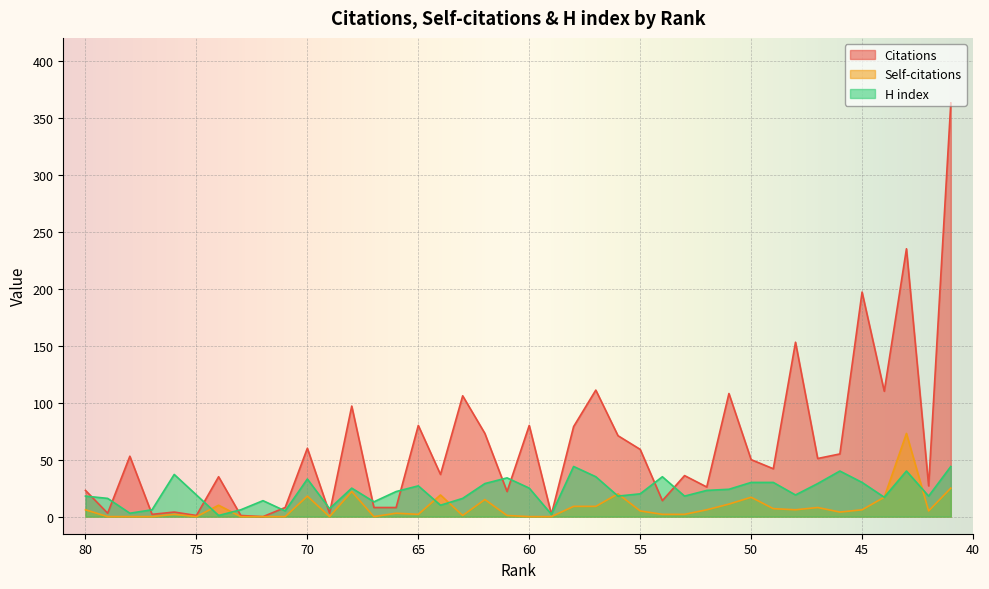

In Citations, how many points are higher than both neighbors (excluding endpoints)?

14